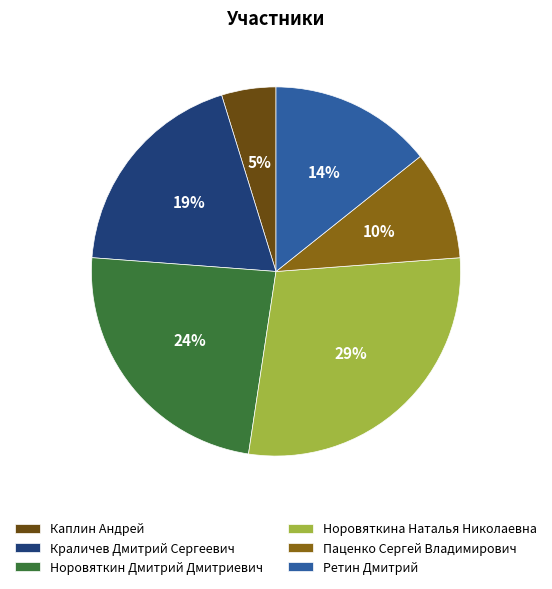

What is the smallest slice in the pie chart?

Каплин Андрей